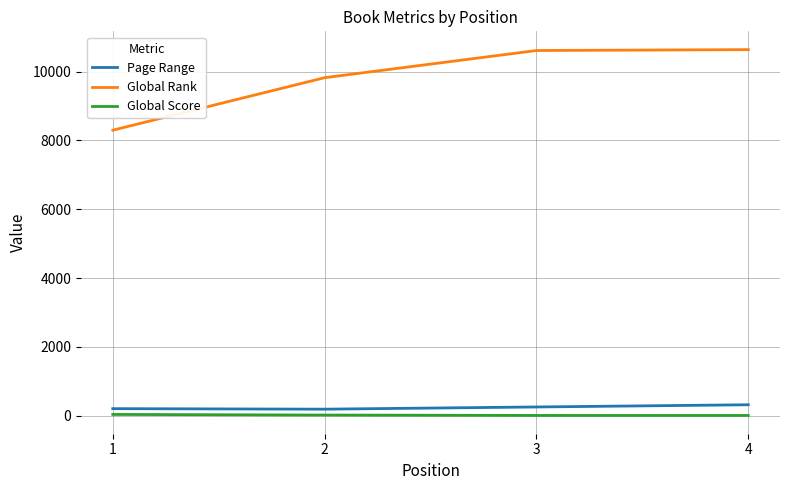

In Page Range, how many points are lower than both neighbors (excluding endpoints)?

1